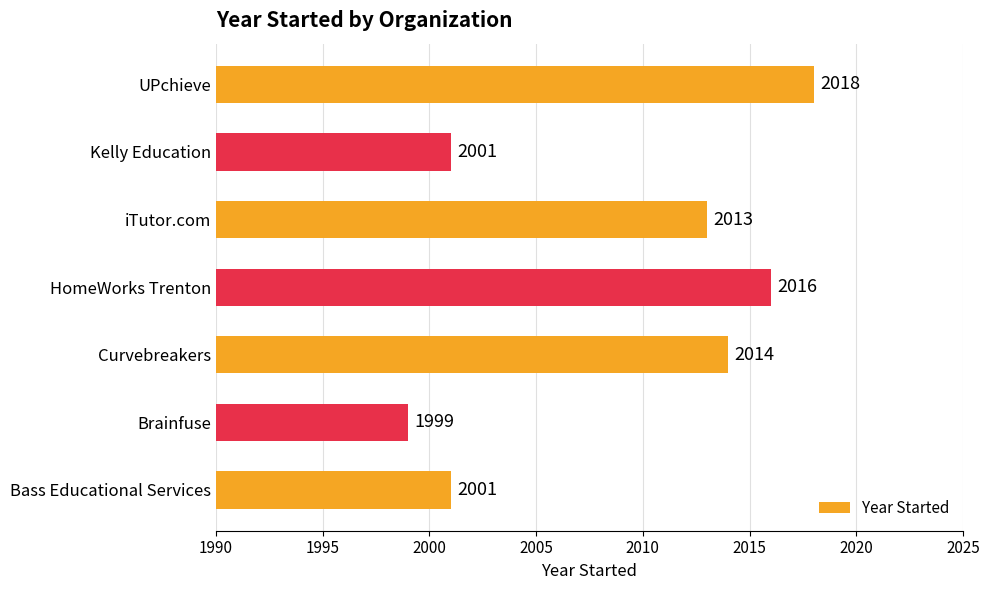

What is the sum of the values at Curvebreakers and HomeWorks Trenton?

4030